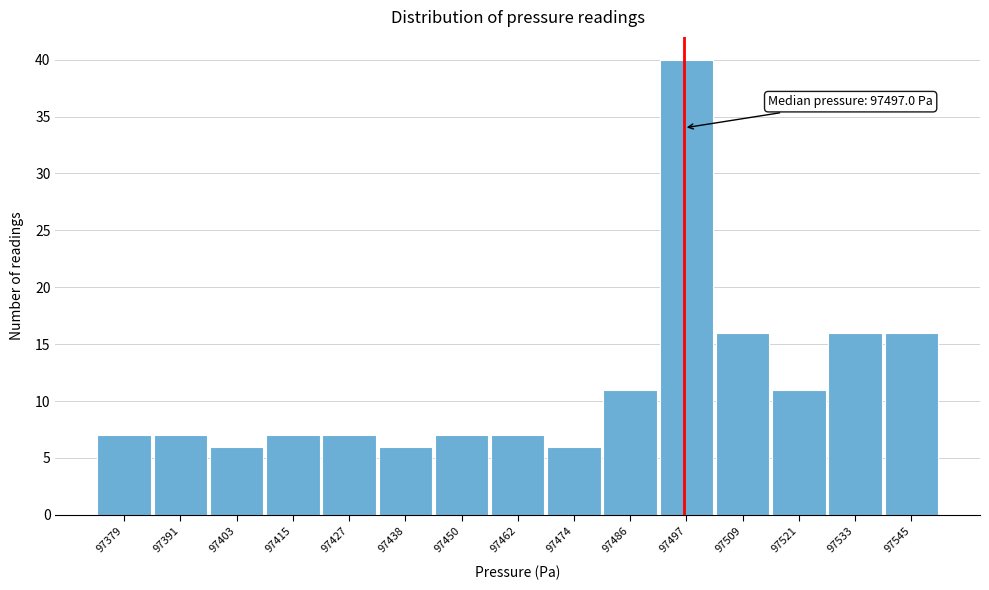

Over which range of the x-axis is the bar tallest?

97492 to 97504